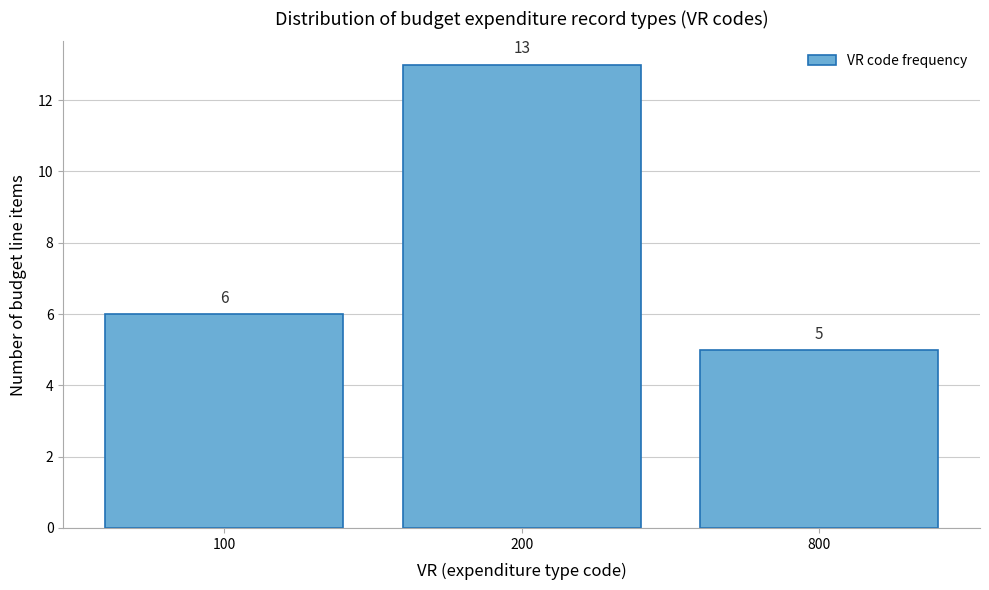

Reading left to right, list all the values displayed in this chart.

100=6	200=13	800=5